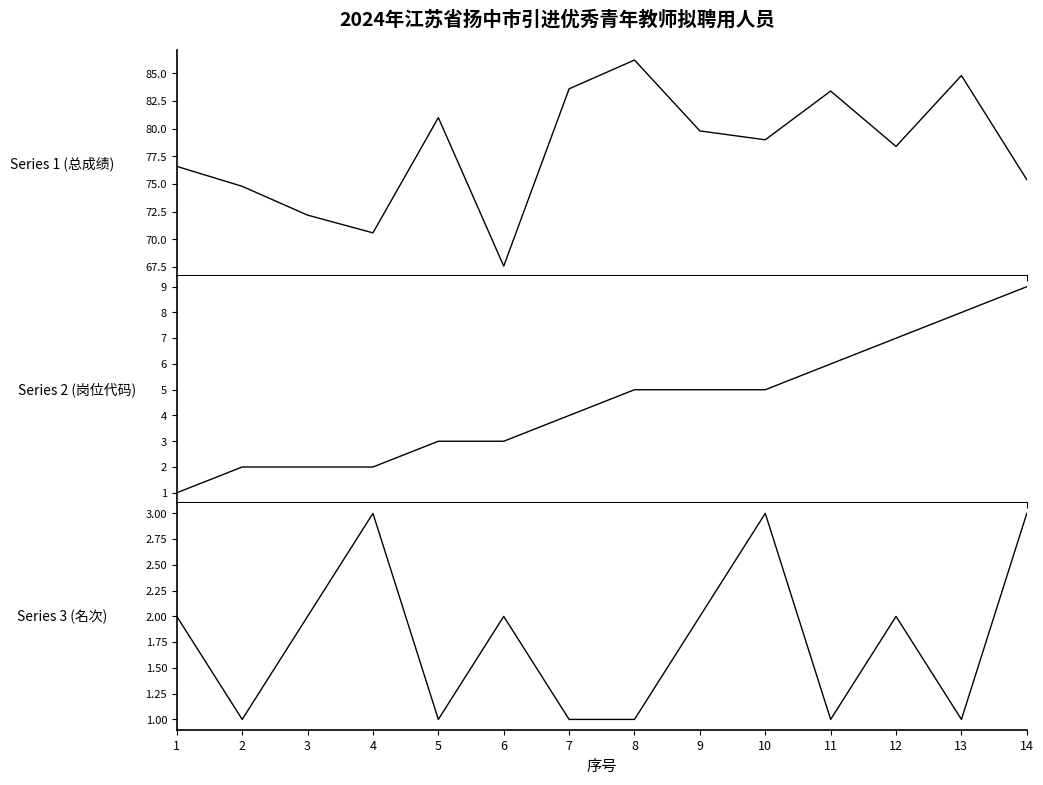

How many categories are shown in the chart?

14